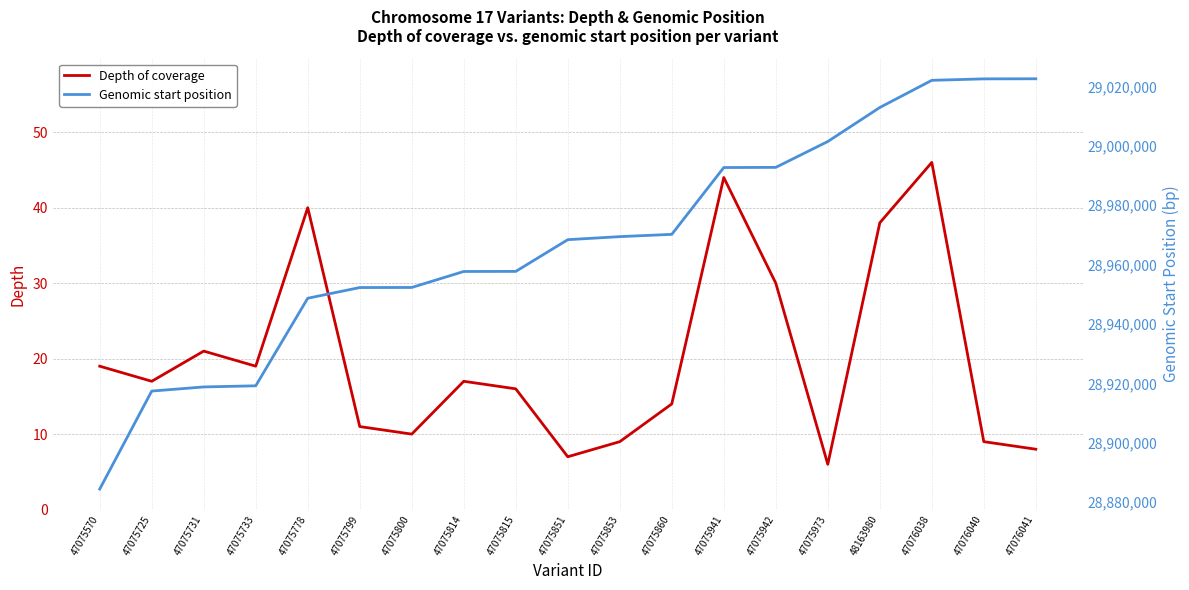

What is the label of the 15th point from the right?

47075778